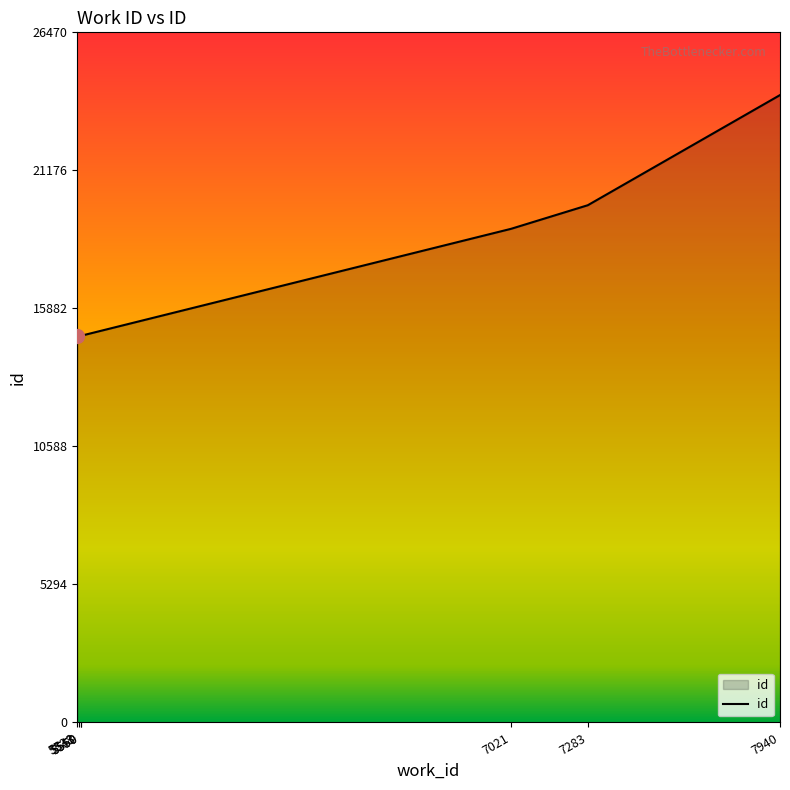

Where is the data nearest to the value 19437?

7283